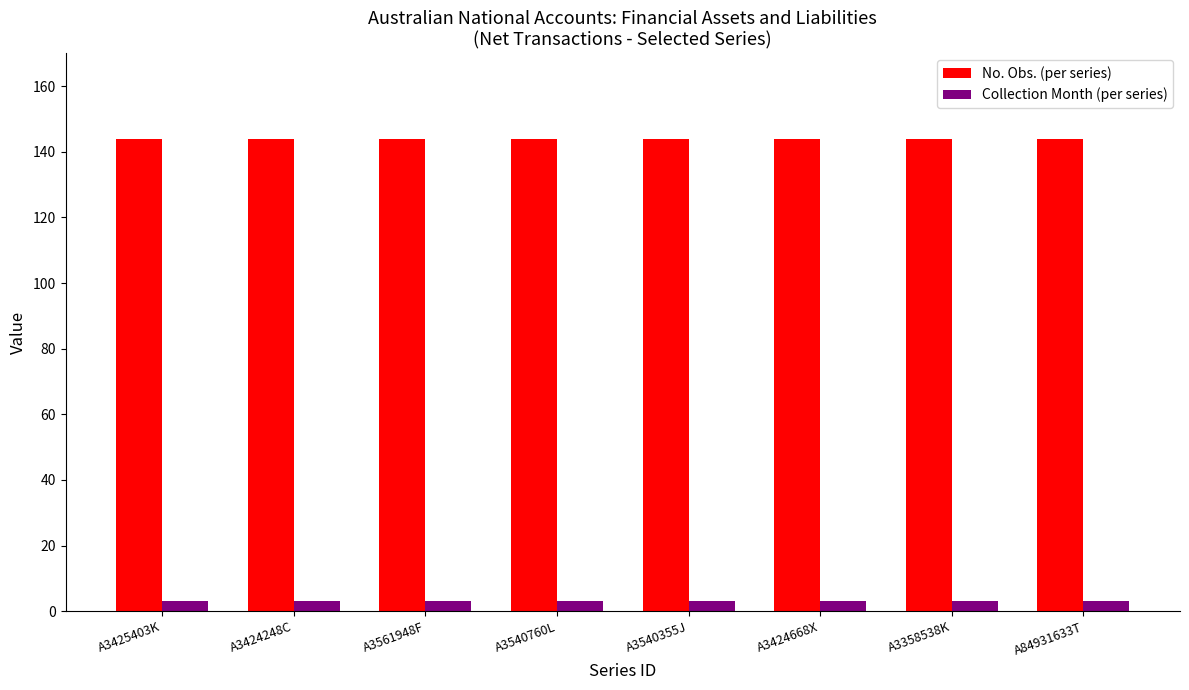

What is the label of the 4th bar from the left?

A3540760L